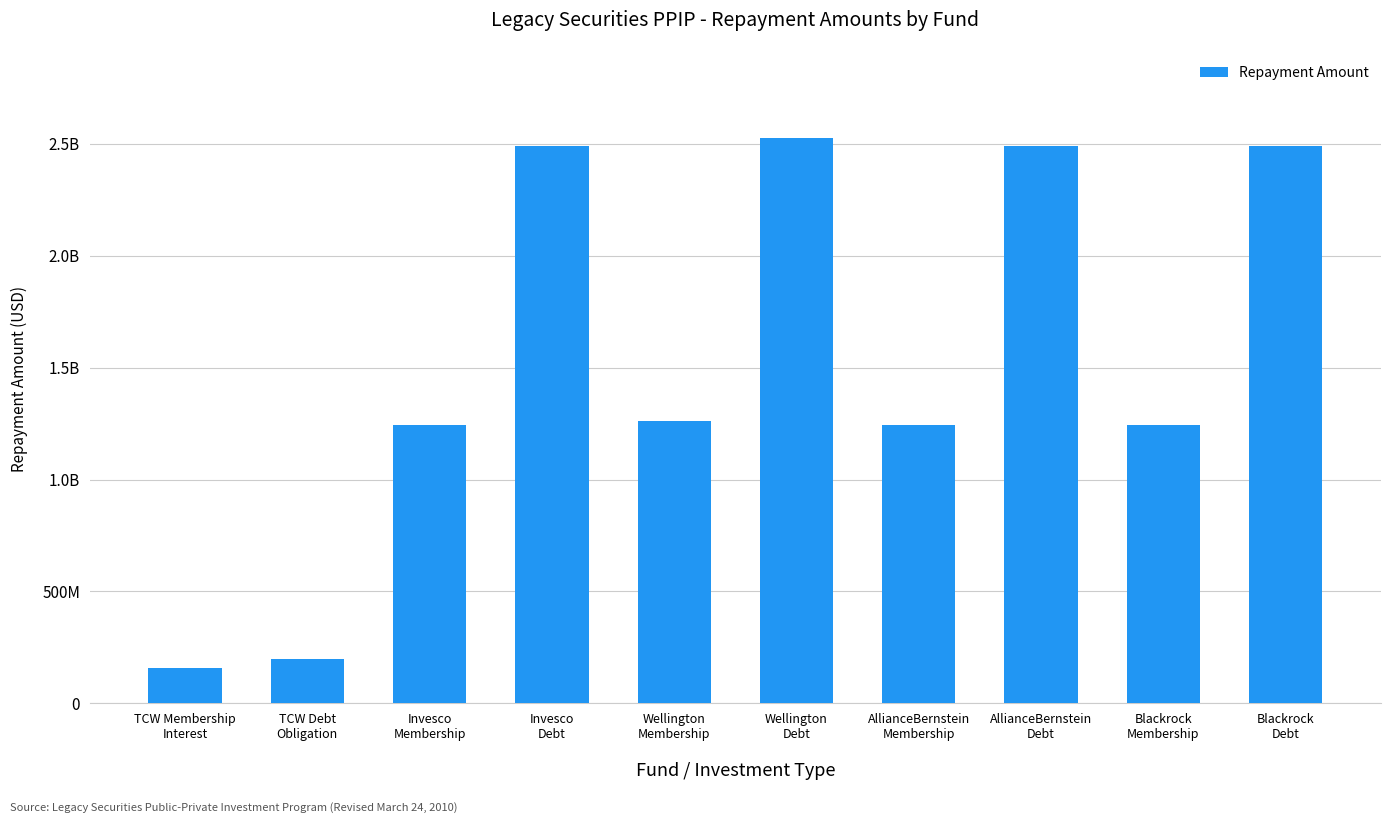

Are the bars horizontal?

No